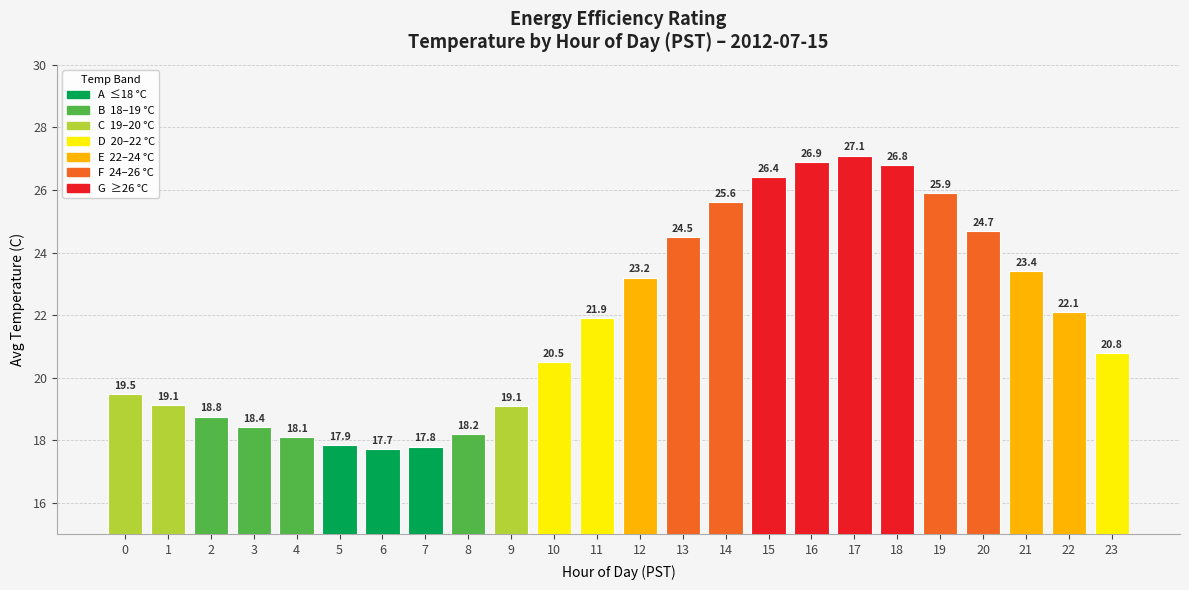

What is the greatest value displayed?

27.1